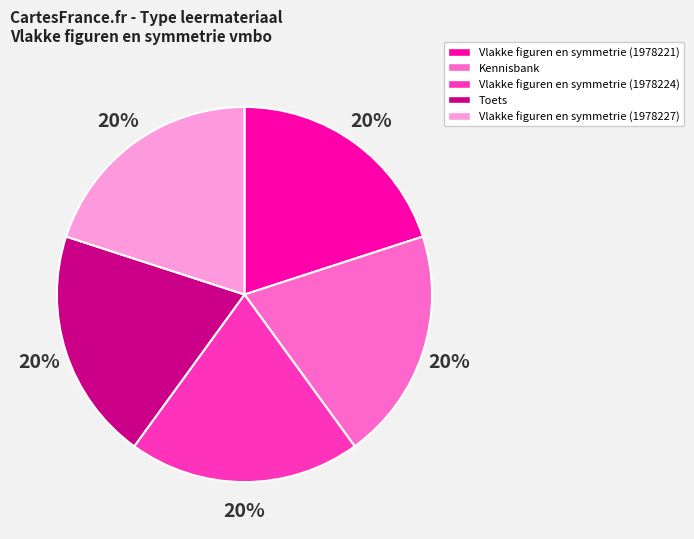

To the nearest percent, what portion does Toets represent?

20%